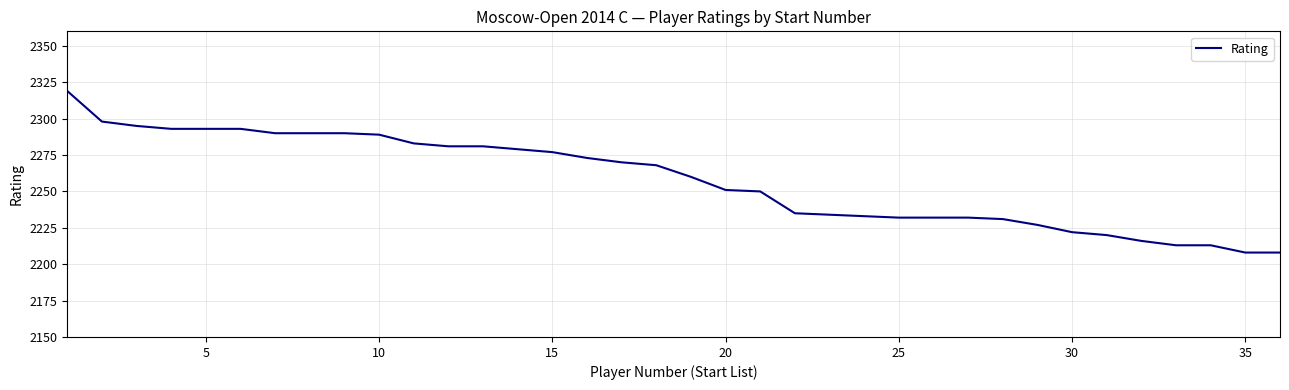

What is the smallest value displayed?

2208